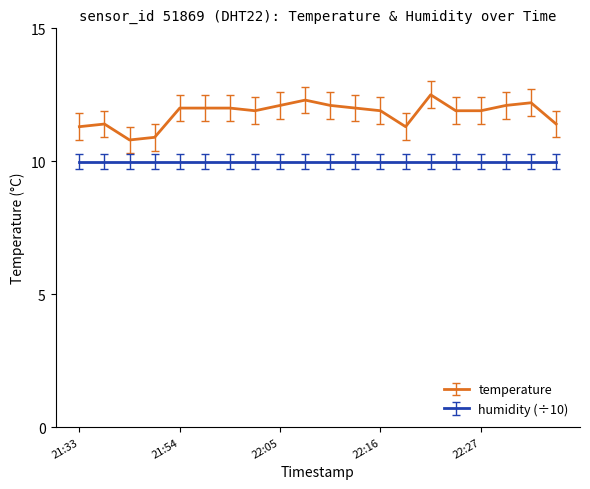

Which series has the largest range (max minus min)?

temperature